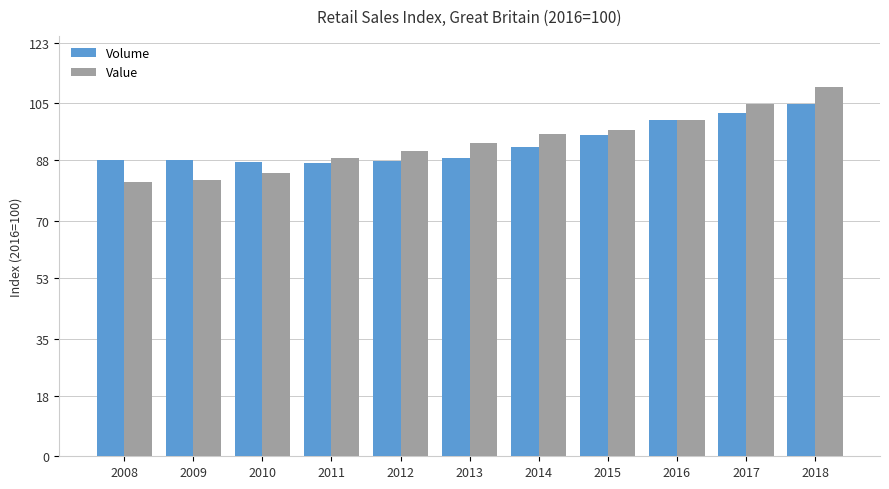

Which series has the largest range (max minus min)?

Value